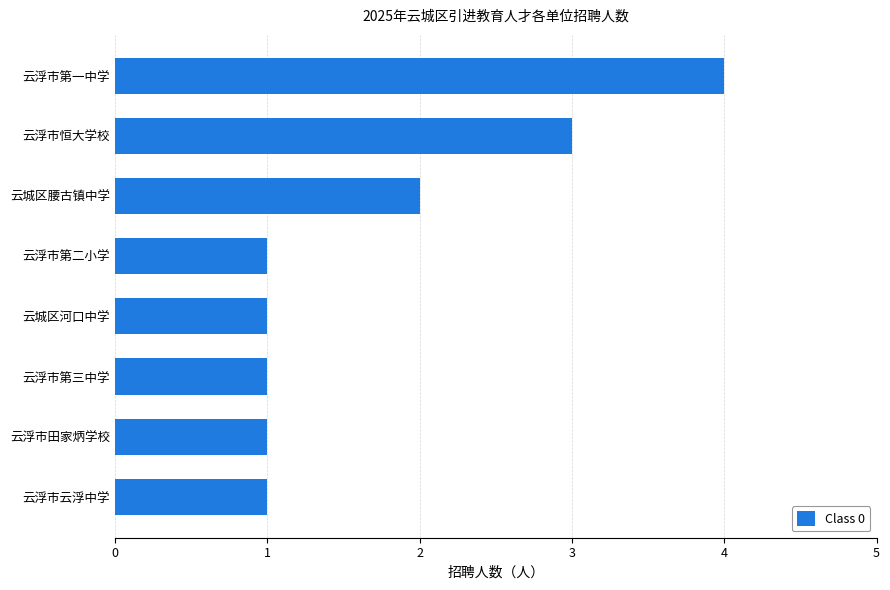

The value at 云浮市第一中学 is 4. True or false?

True